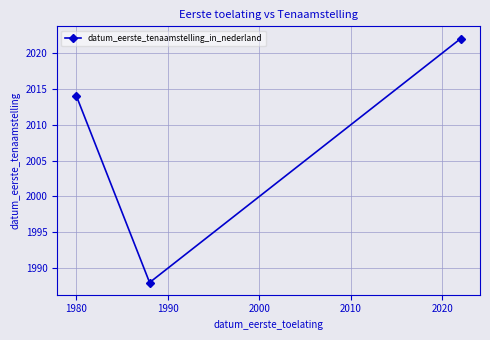

What is the average value?

2008